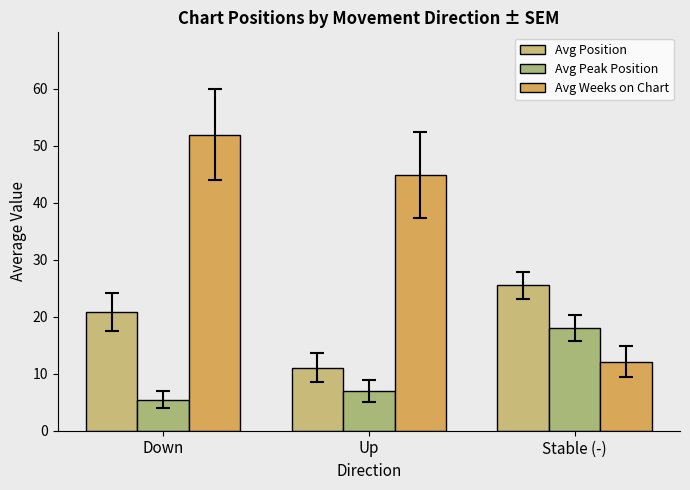

Reading left to right, extract all data points from this chart.

Avg Position: 20.9	11.1	25.5
Avg Peak Position: 5.4	6.9	18.1
Avg Weeks on Chart: 52.0	44.9	12.2